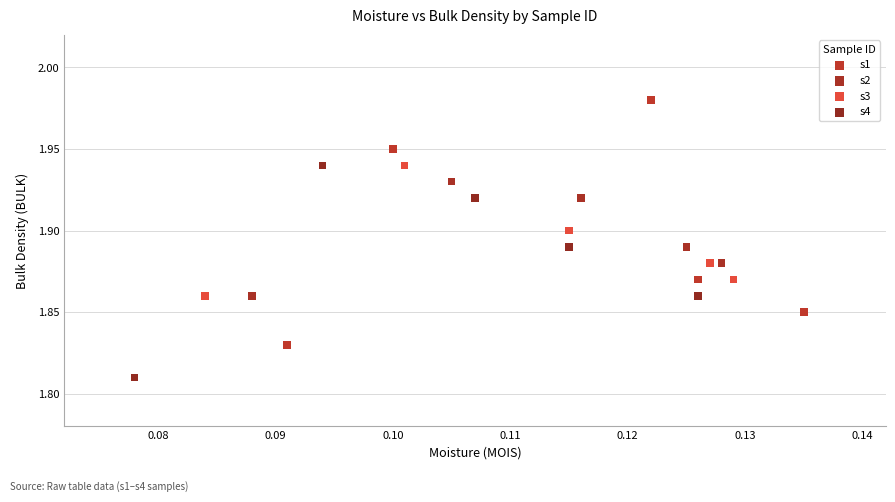

Which series has the widest spread of Y values?

s1